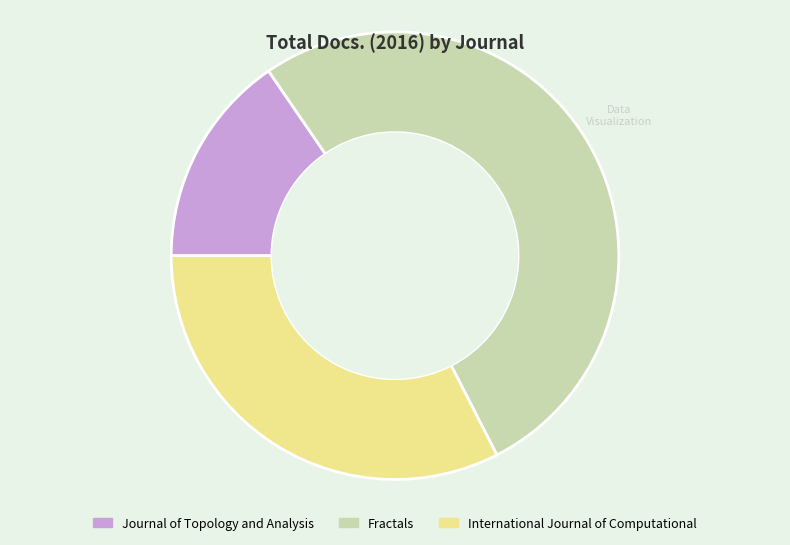

The Journal of Topology and Analysis slice represents 15% of the pie. True or false?

True